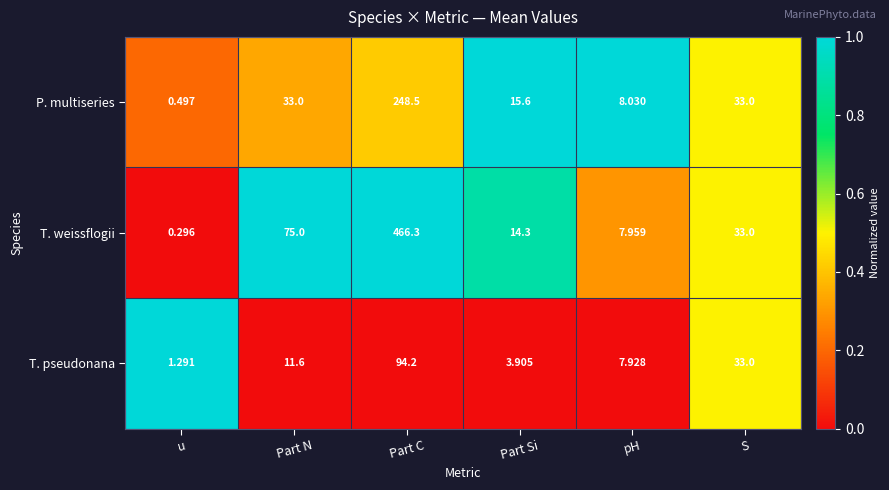

What is the difference between the highest and lowest values at Part Si?

11.7